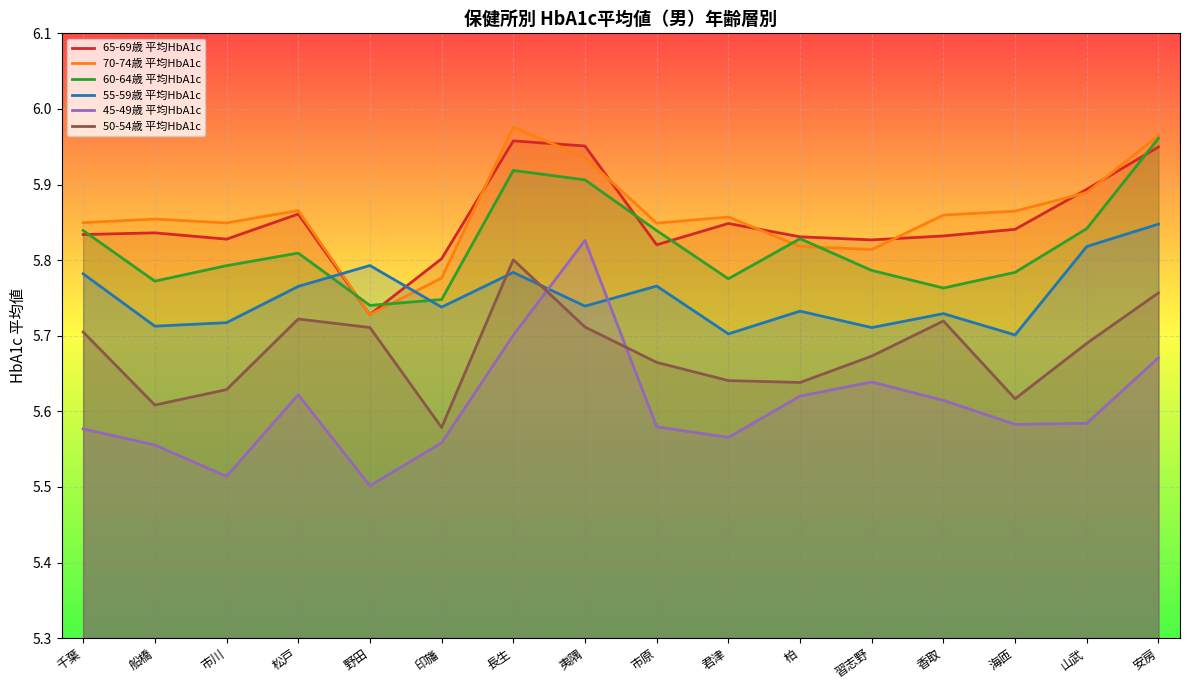

What position from the right is 千葉?

16